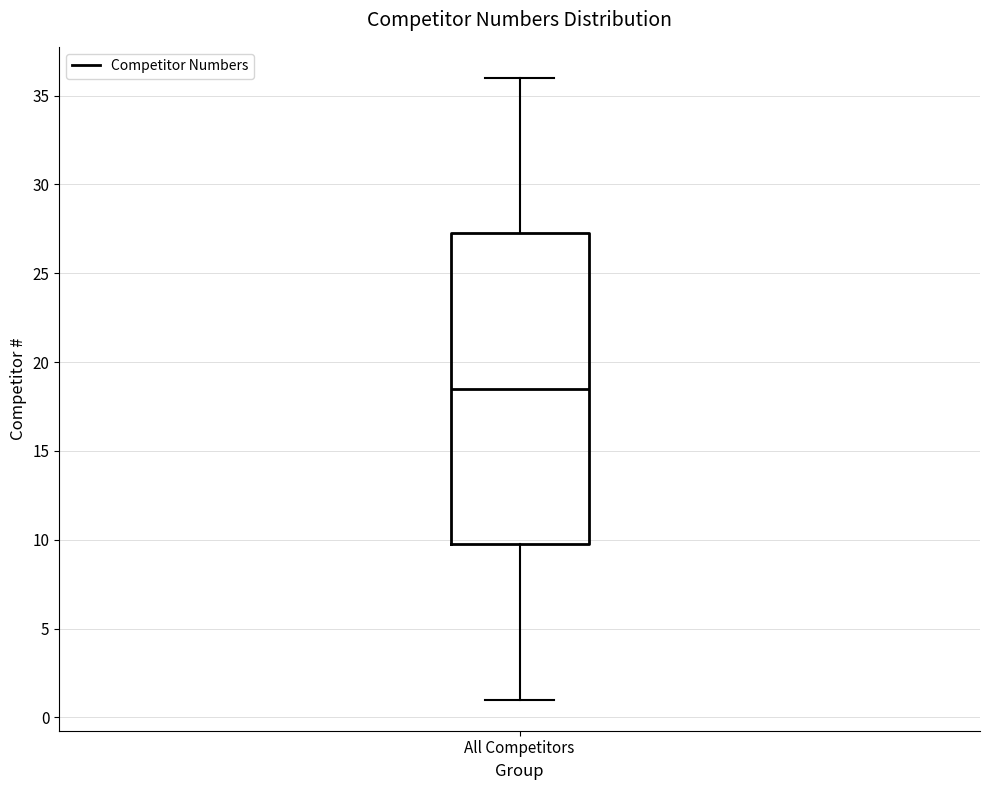

Read this box plot against the y-axis: the position of the median line, the range covered by the box, and the ends of both whiskers. The values are not printed on the chart, so give them approximately, as read against the axis.

median 18.5, box 10.0 to 27.5, whiskers 1.0 to 36.0